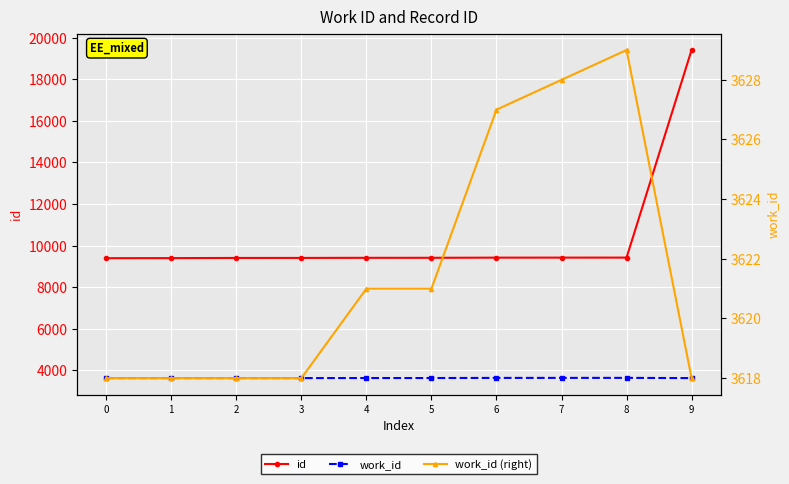

At which category is the sum across all series the highest?

9